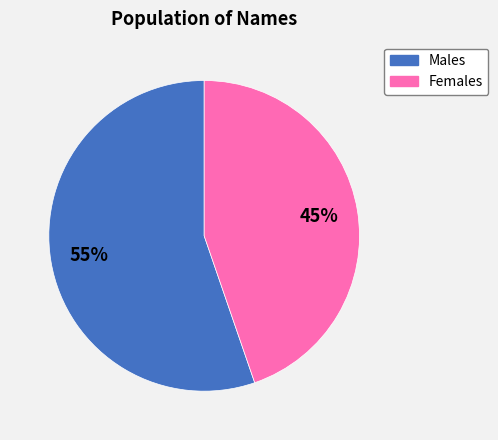

Is there any slice that represents more than half of the pie?

Yes